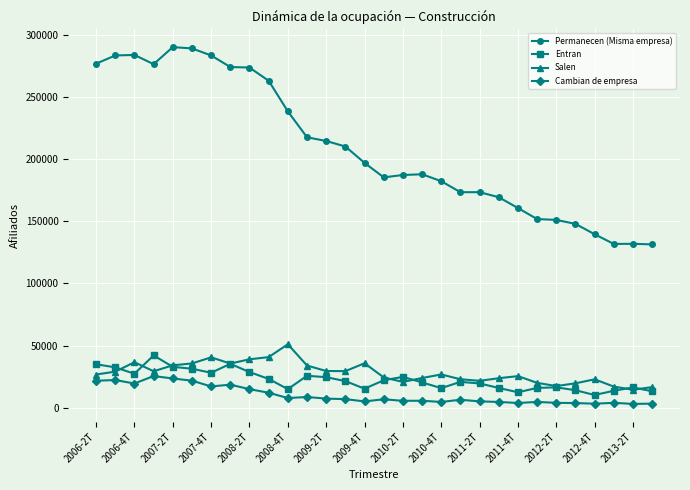

Which series has the widest spread of values?

Permanecen (Misma empresa)